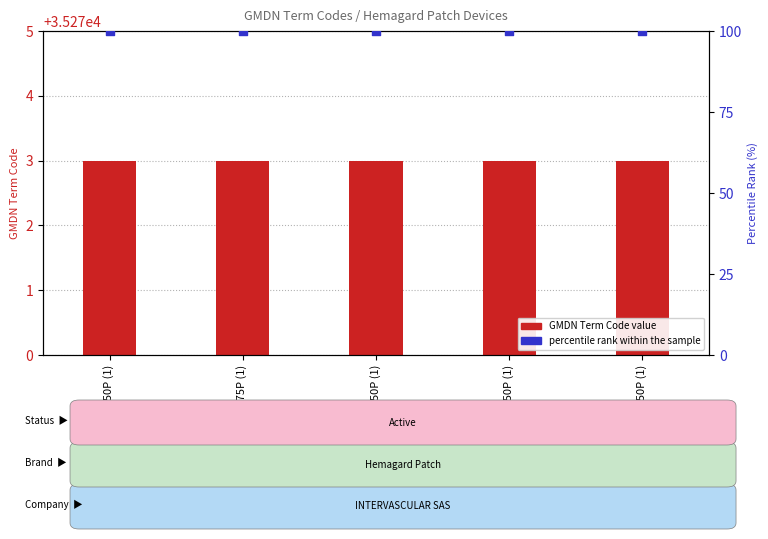

Is the value of GMDN Term Code value at HGK25/50P (1) greater than the value of percentile rank within the sample at HGK25/50P (1)?

Yes